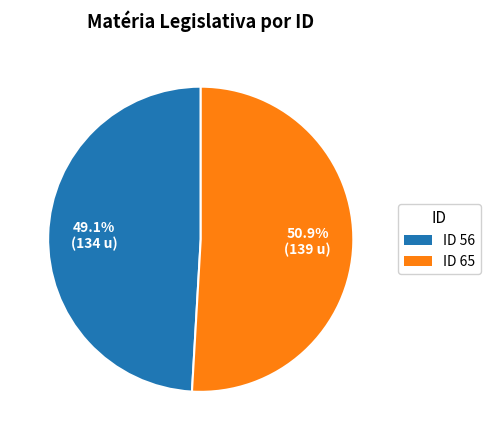

Is there a majority slice in this chart?

Yes